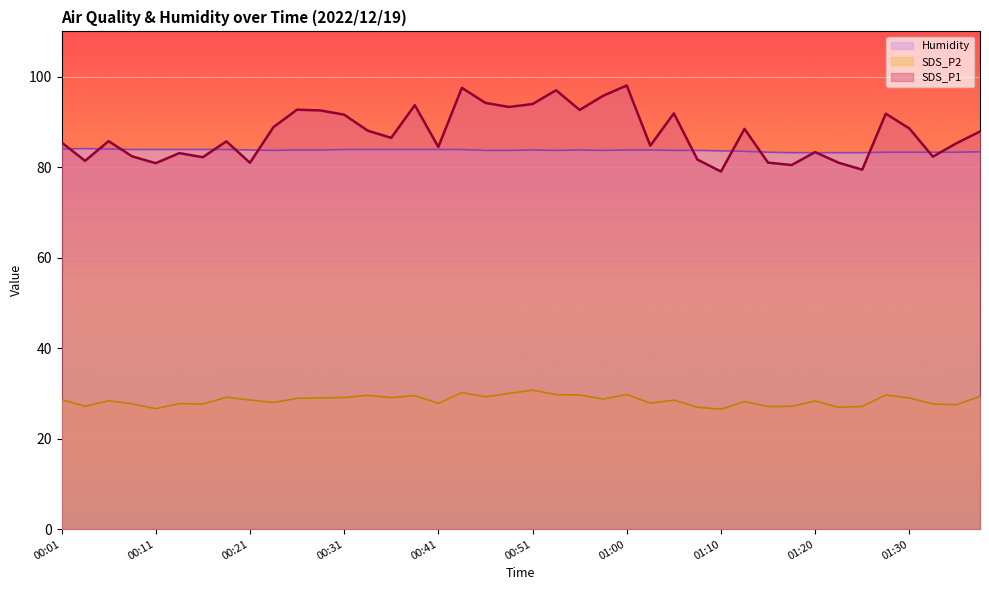

How many Humidity values are between 83 and 84?

39